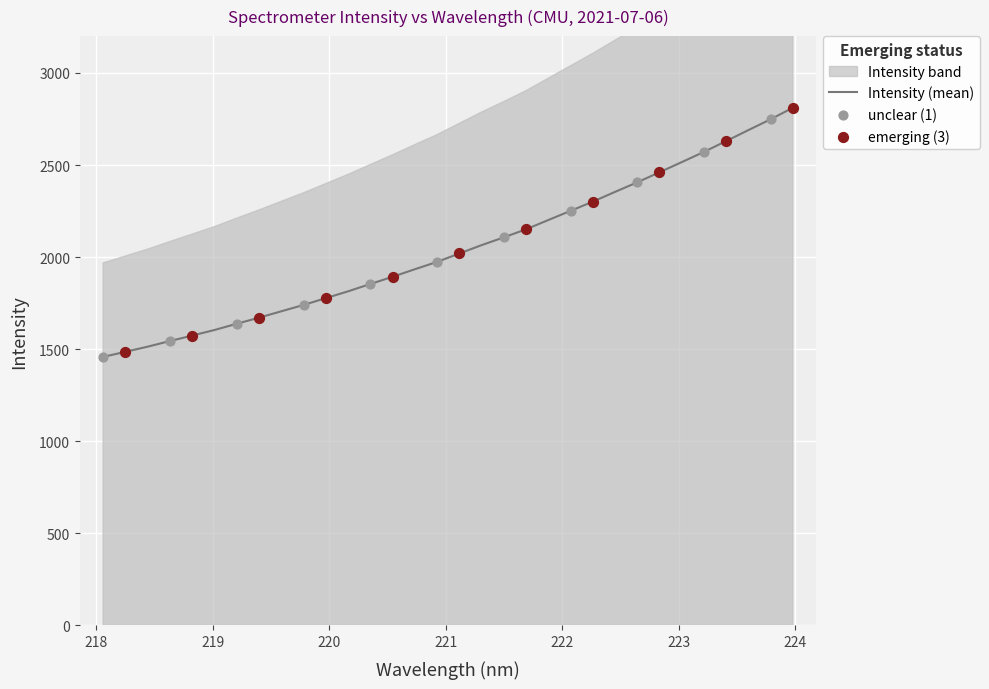

What is the change in value from 219.3979 to 220.5444?

+221.9